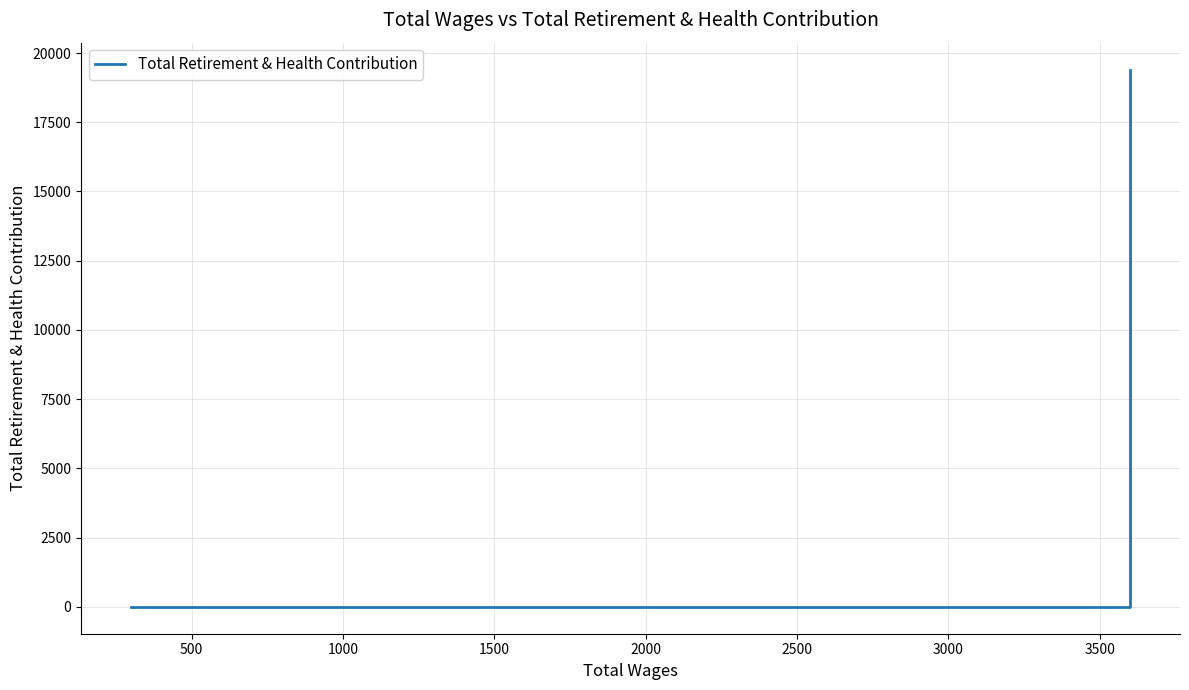

How many values are below 18008?

4